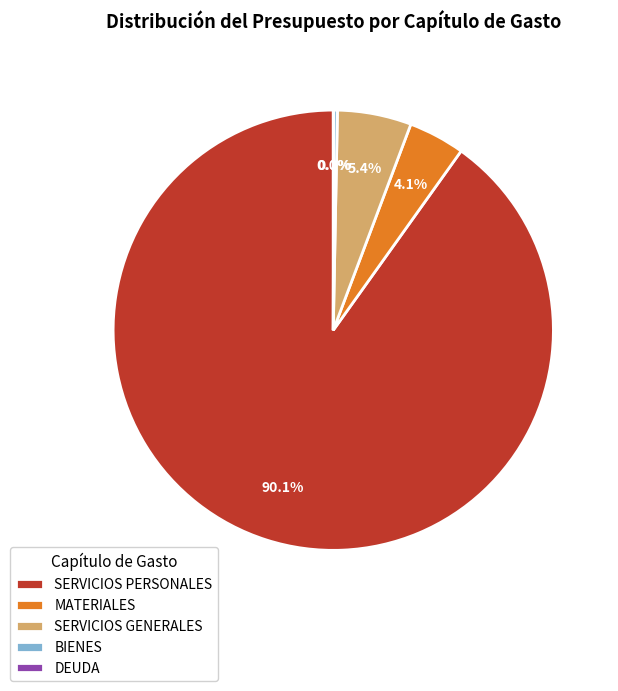

What is the total percentage of SERVICIOS PERSONALES and SERVICIOS GENERALES?

95.6%